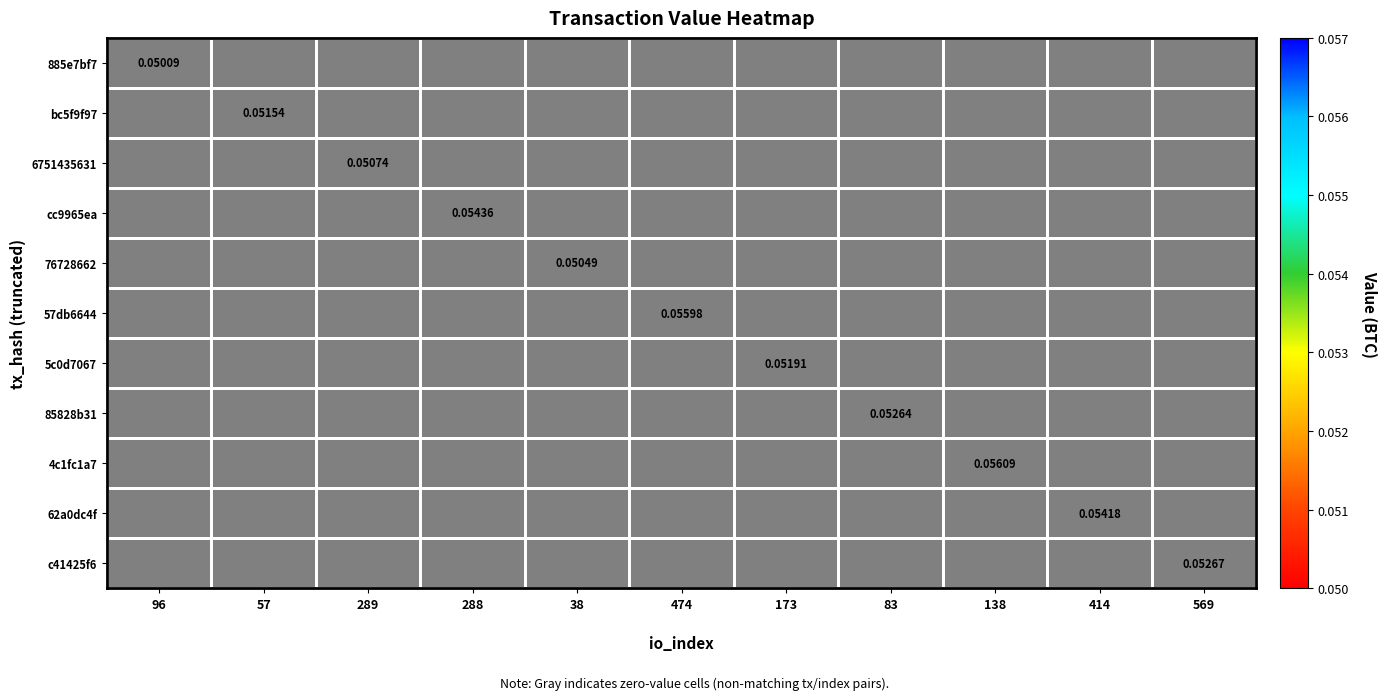

List the labels in order of 62a0dc4f value, smallest first.

96, 57, 289, 288, 38, 474, 173, 83, 138, 569, 414